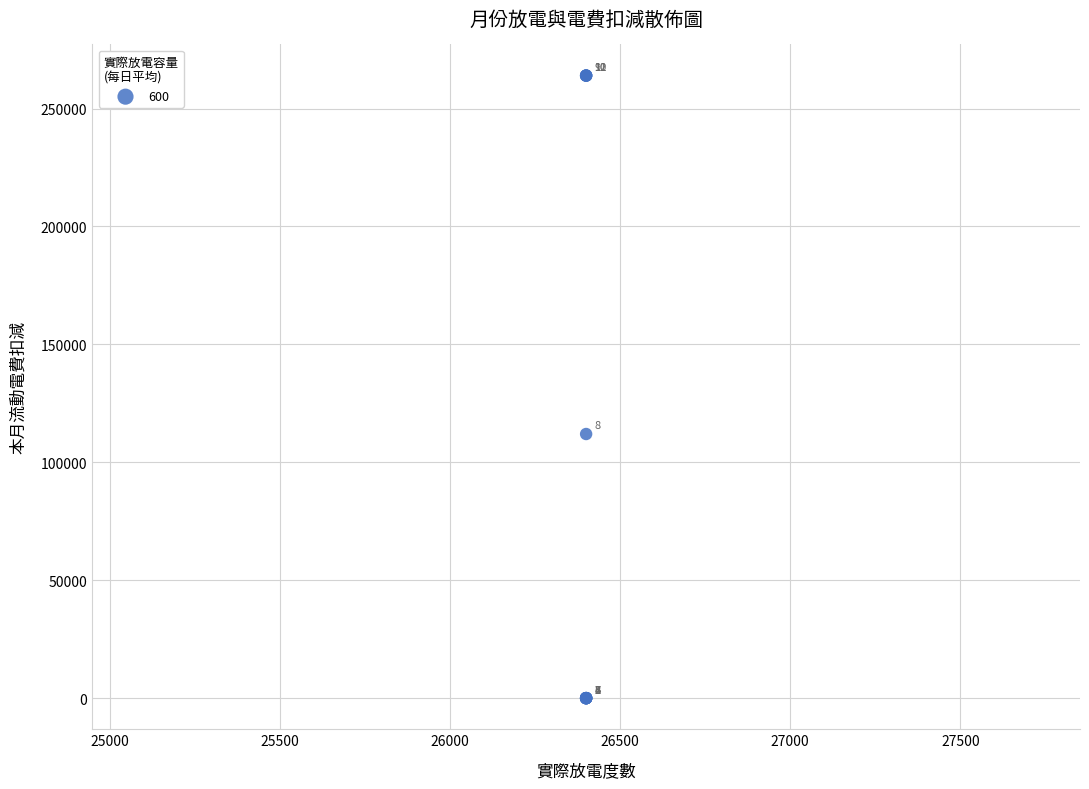

What Y value in the scatter plot is closest to 132000?

112000